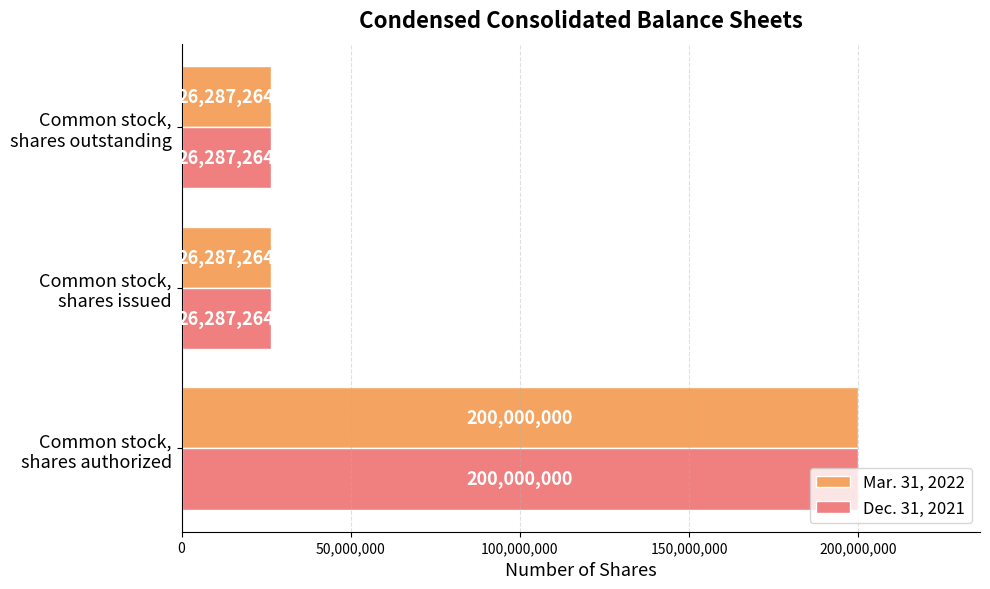

What is the difference between the maximum and minimum values in the Dec. 31, 2021 series?

173712736